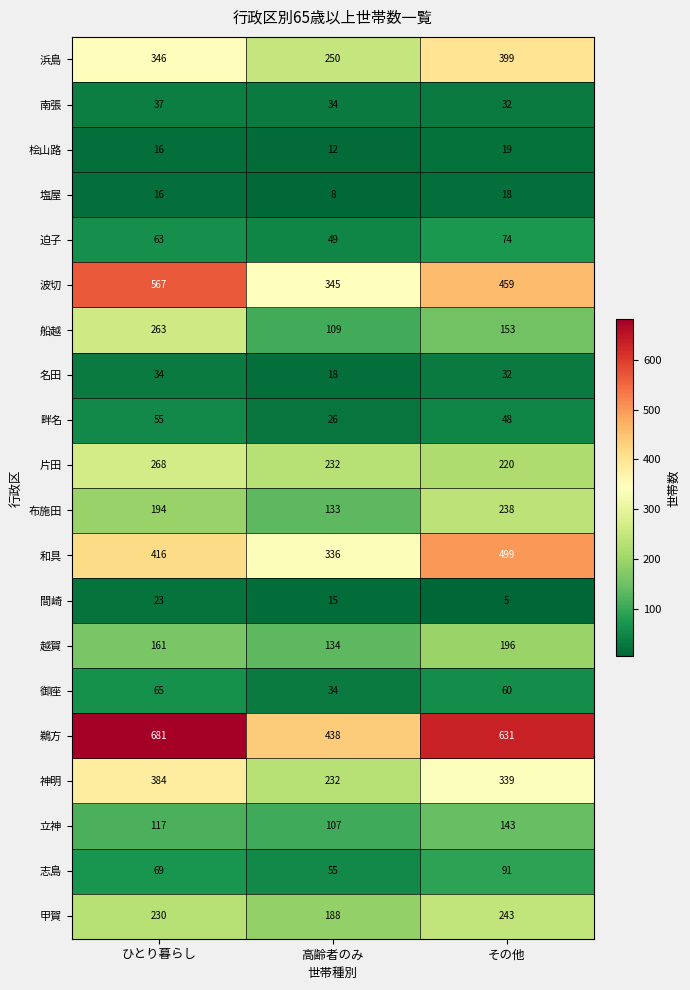

At how many categories does at least one series exceed 166?

3